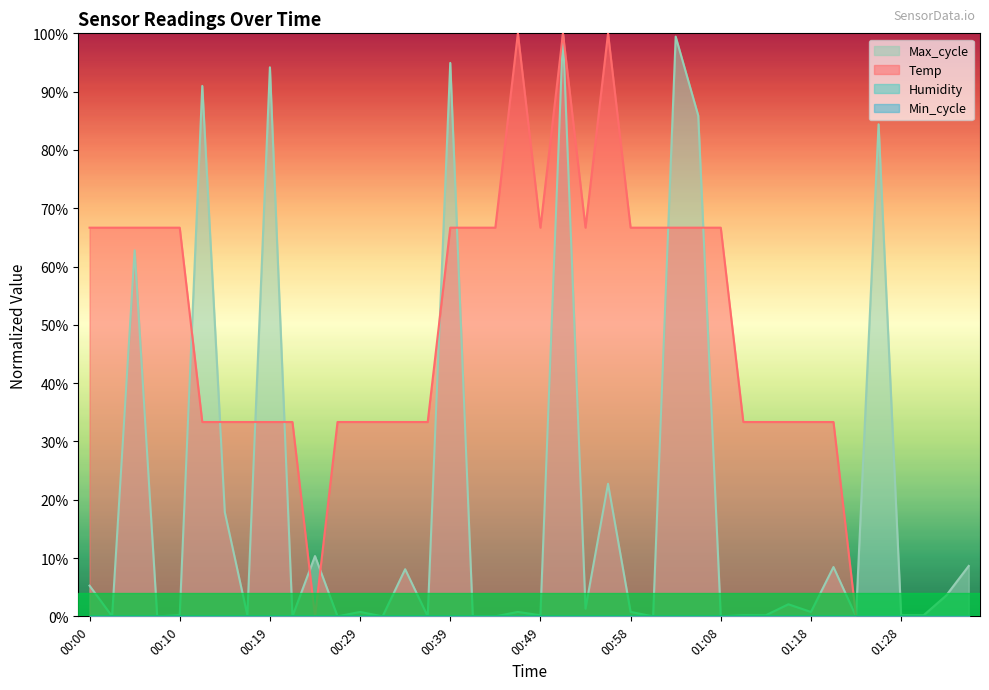

What is the difference between the maximum and minimum values in the Max_cycle series?

100.0